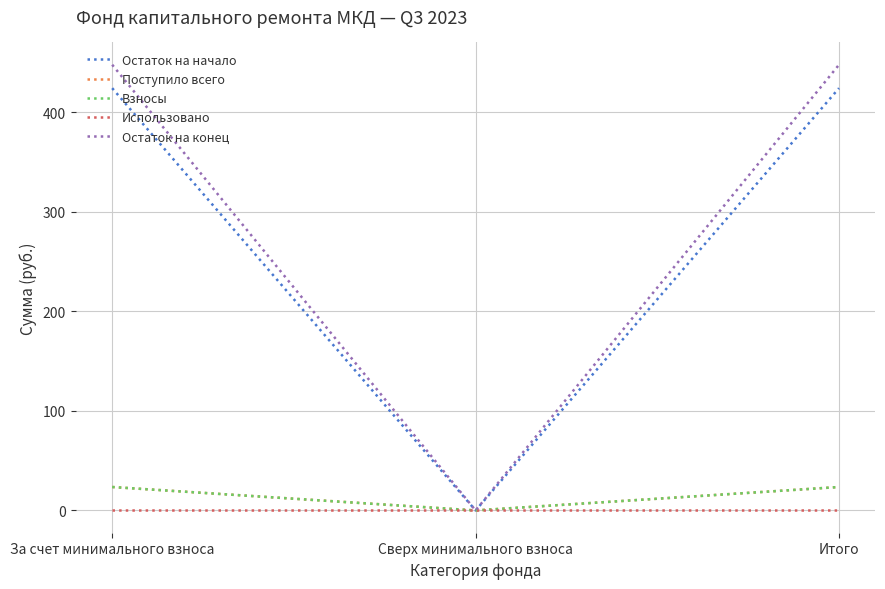

What is the difference between the maximum and minimum values in the Взносы series?

23.5